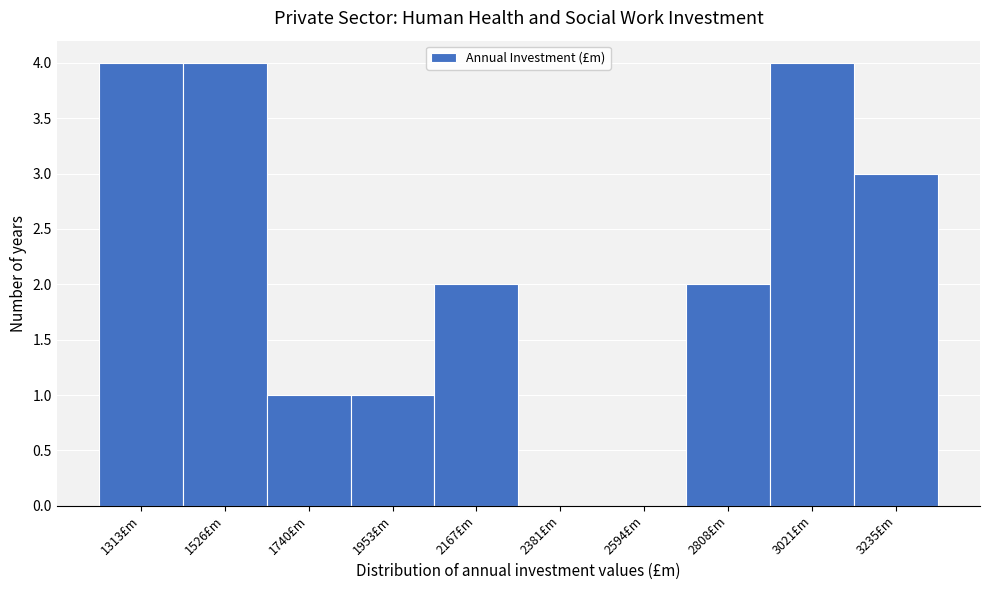

Reading right to left, list all the values displayed in this chart.

3235£m=3	3021£m=4	2808£m=2	2594£m=0	2381£m=0	2167£m=2	1953£m=1	1740£m=1	1526£m=4	1313£m=4